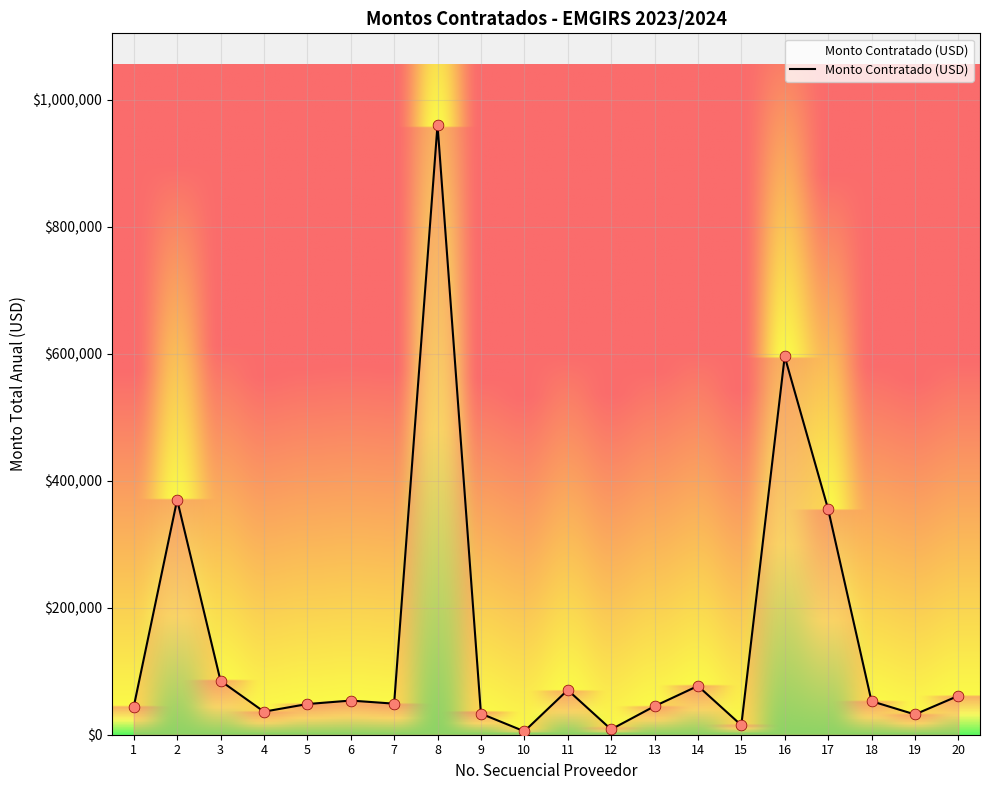

What is the change in value from 4 to 13?

+8600.0